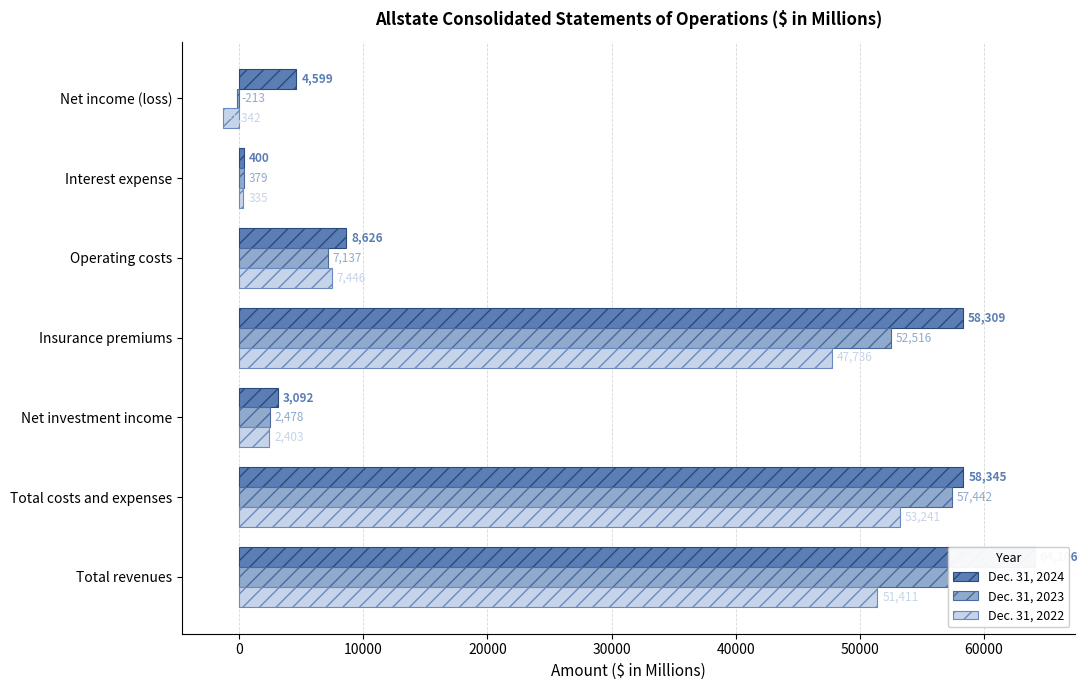

List the series in order of their peak value, lowest first.

Dec. 31, 2022, Dec. 31, 2023, Dec. 31, 2024